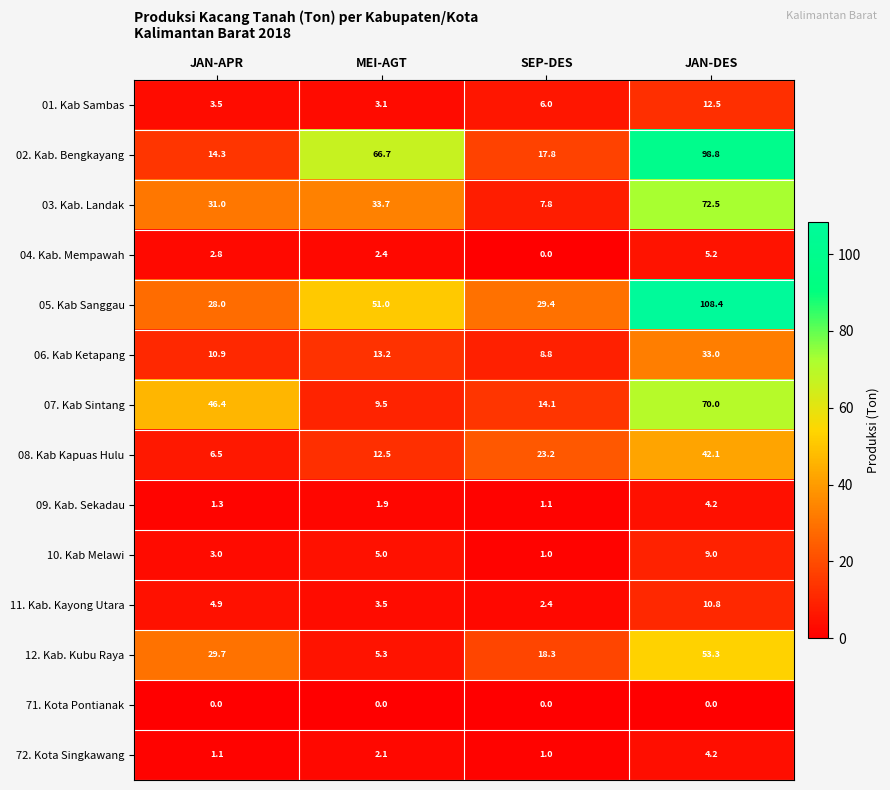

At which label does 06. Kab Ketapang reach its peak?

JAN-DES